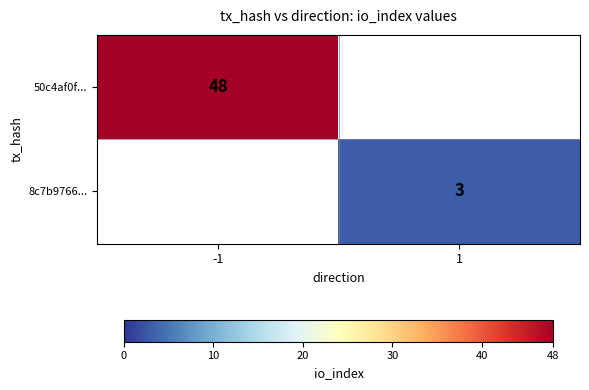

The 50c4af0f... series shows 48 at -1. True or false?

True